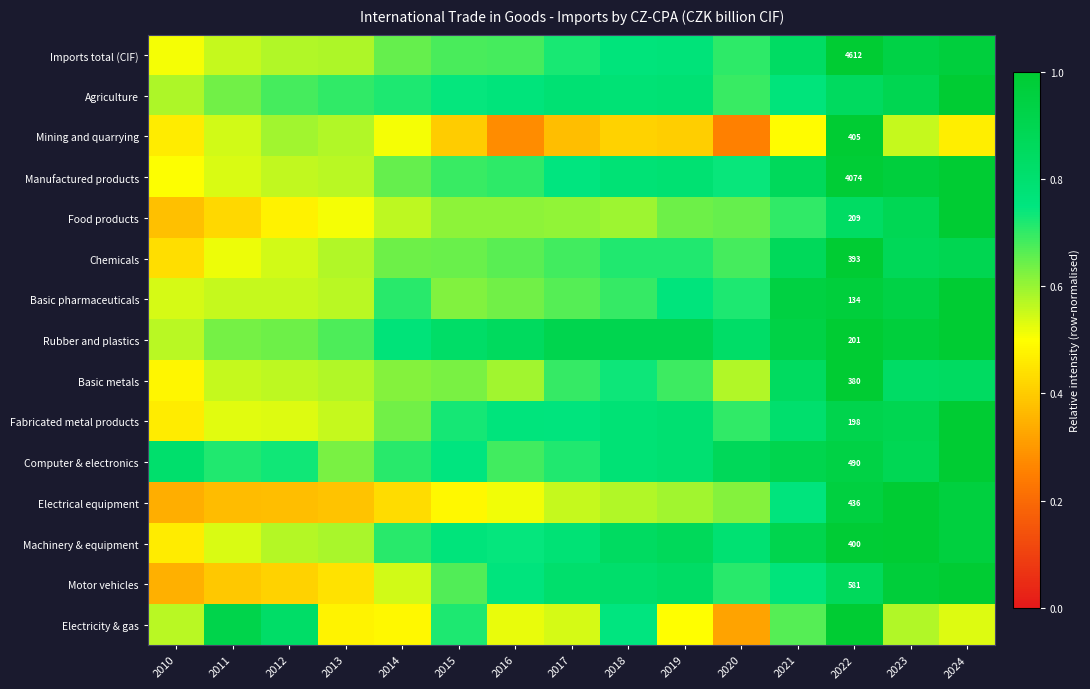

What is the total value across all series at 2023?

13.2